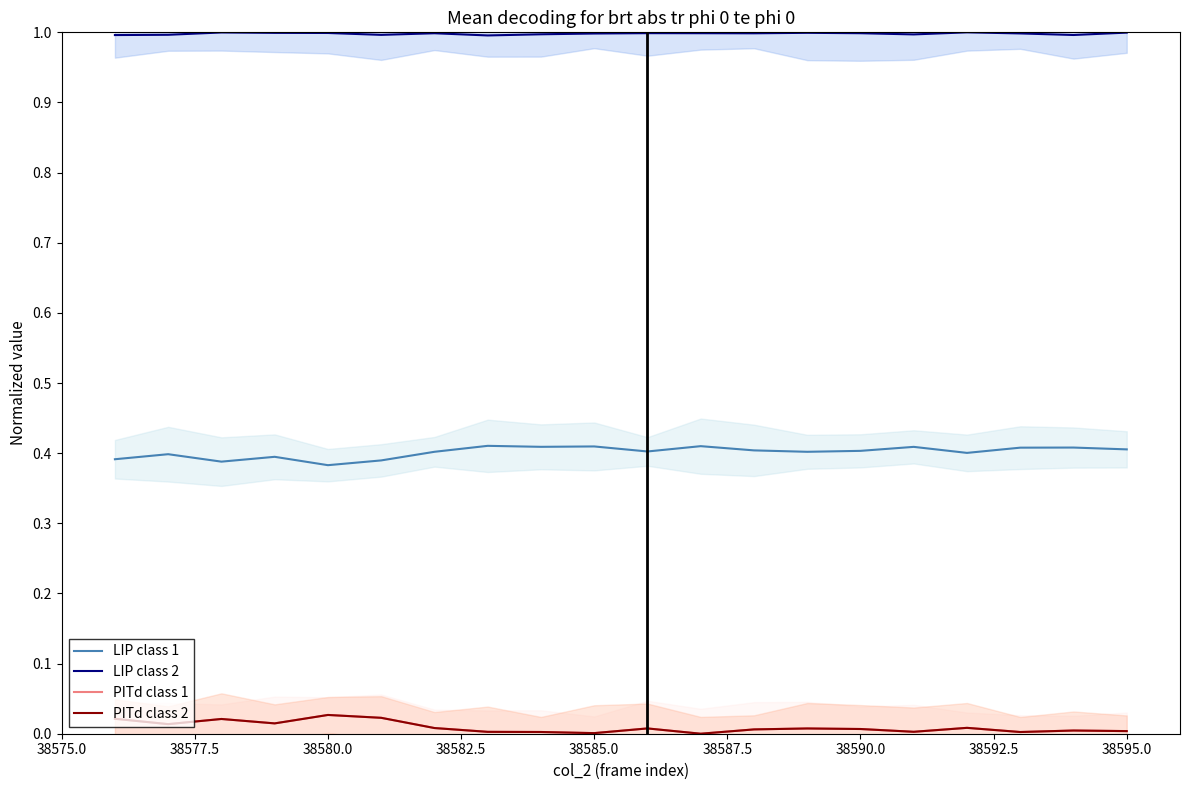

Which series has the largest total across all categories?

LIP class 2